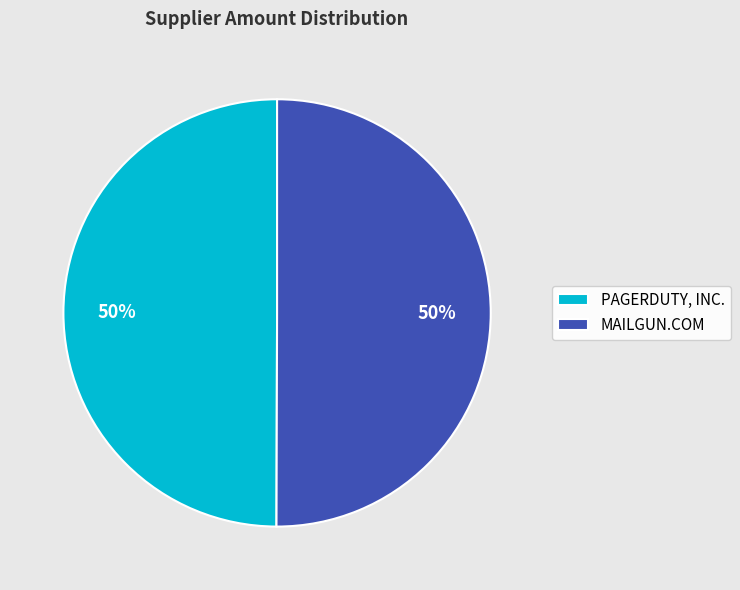

To the nearest percent, what percentage of the pie is PAGERDUTY, INC.?

50%